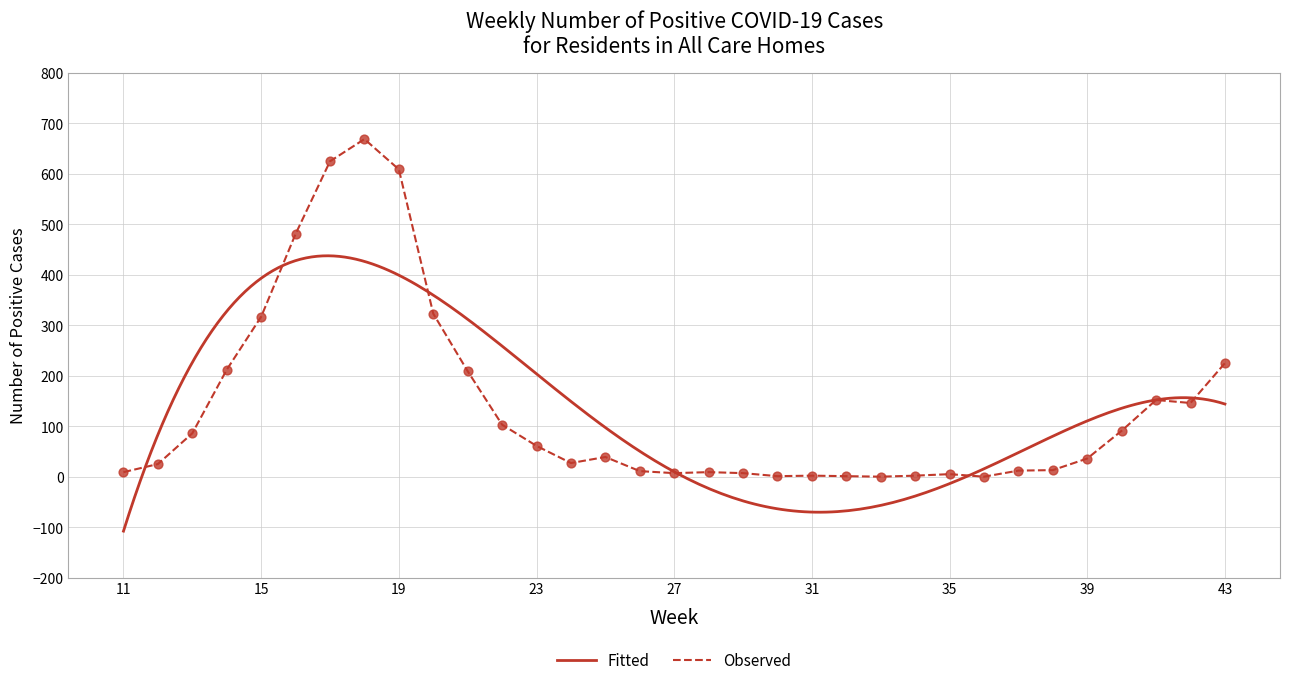

What is the ratio of the value at 12 to the value at 43?

0.1